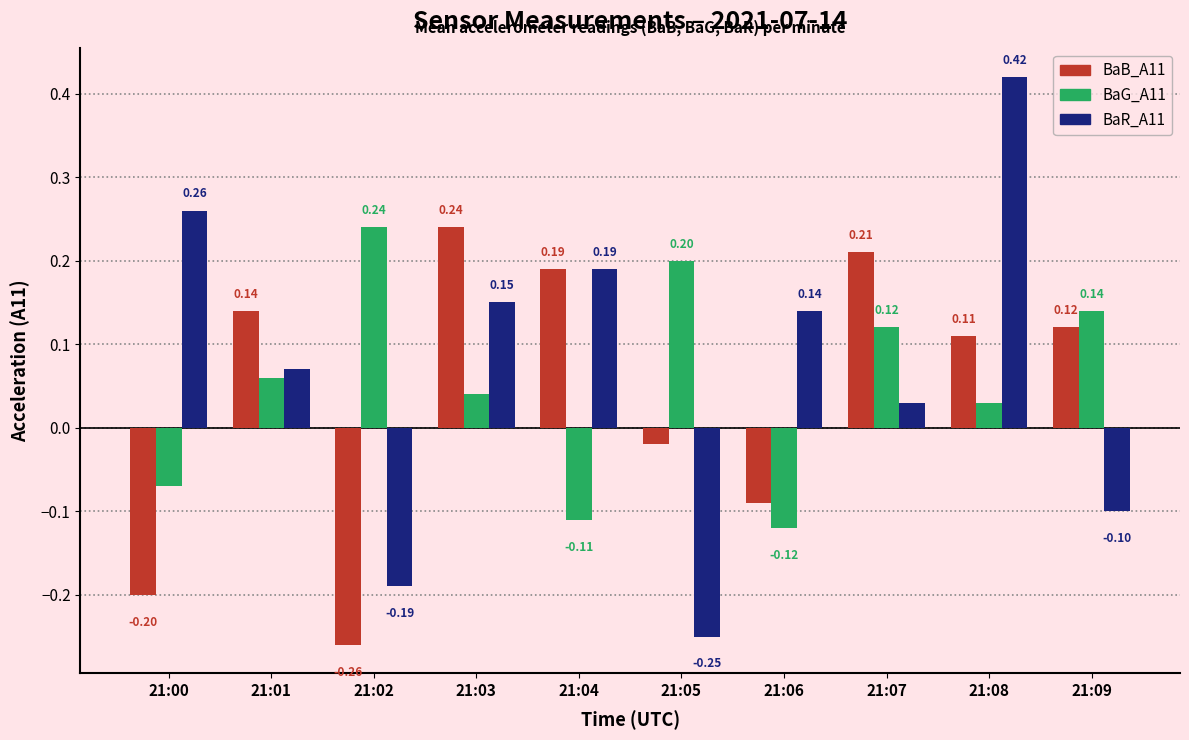

Is it true that BaG_A11 equals 0.4 at 21:02?

False